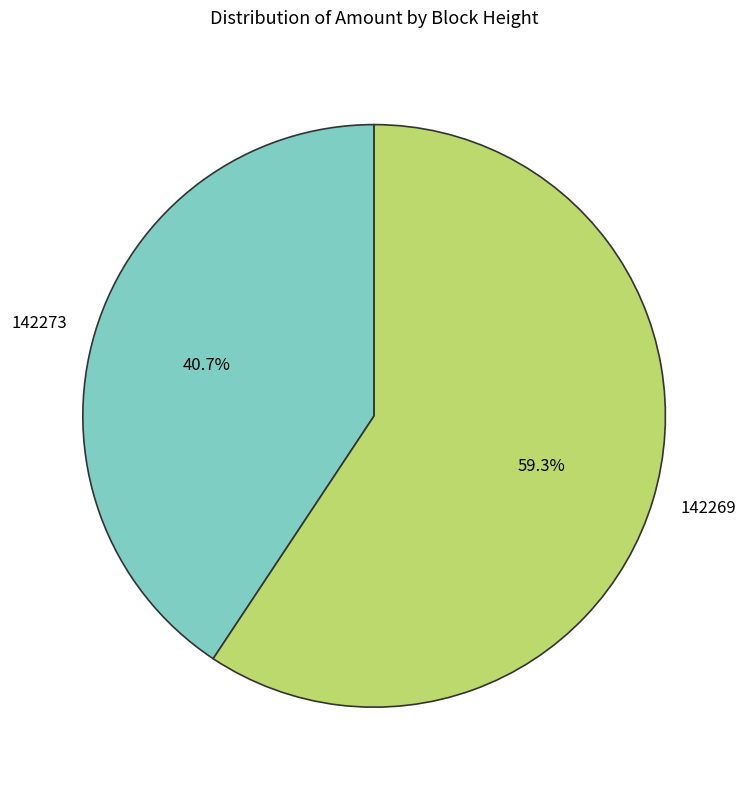

Which has a higher value, 142273 or 142269?

142269